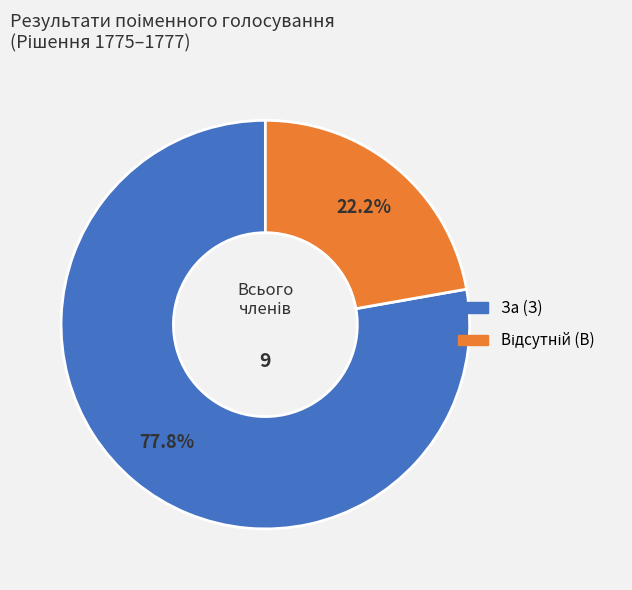

Does За (З) account for over 50% of the chart?

Yes